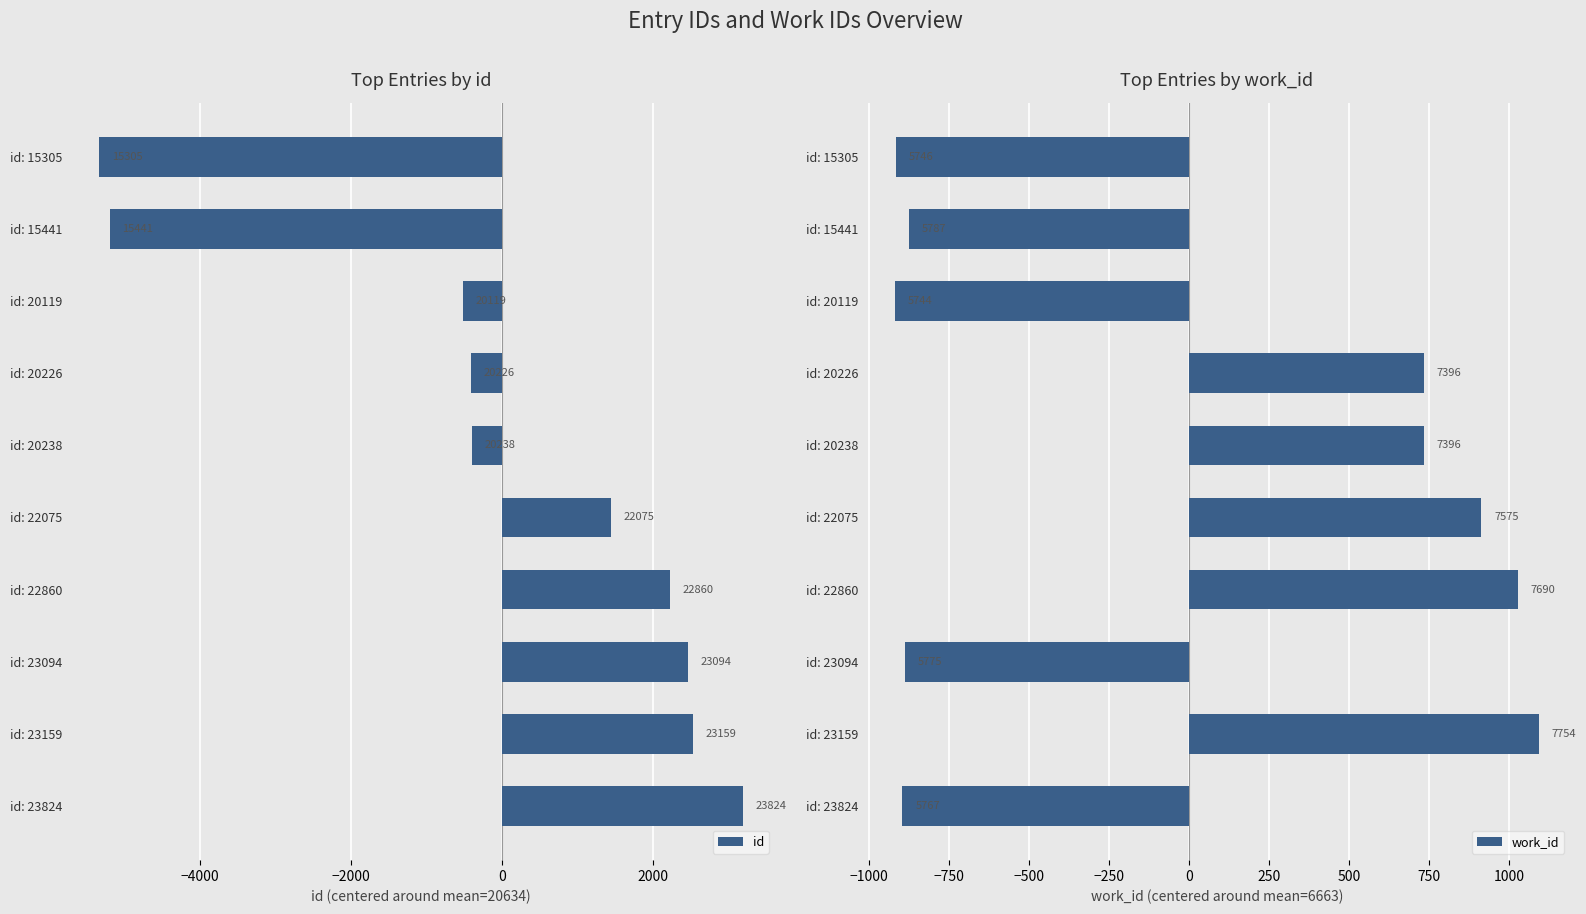

Count the number of categories in the chart.

10